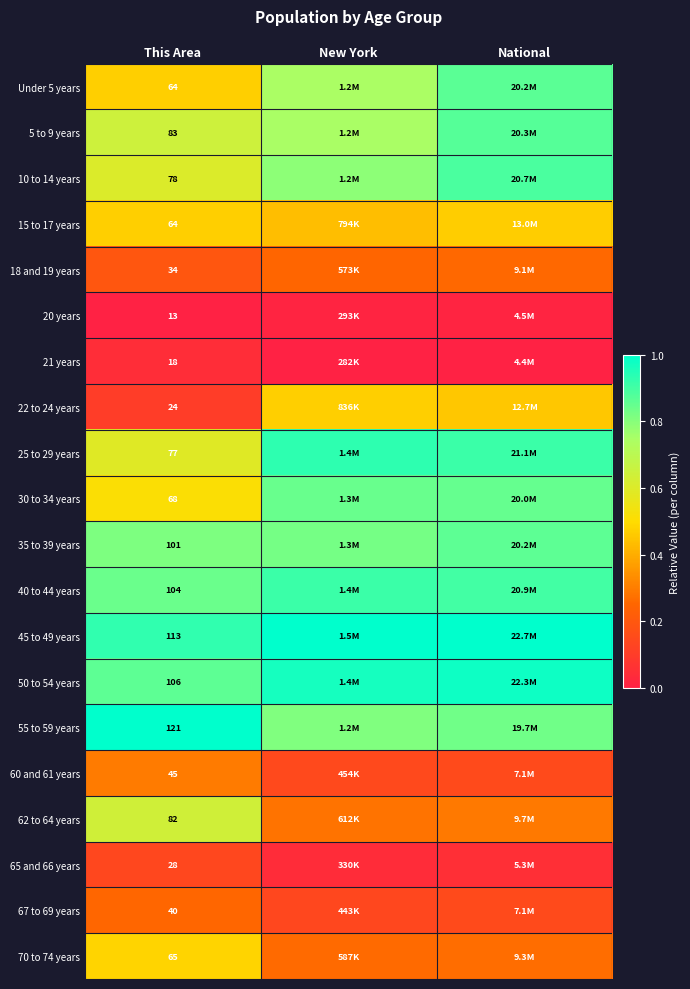

Rank the series at This Area from highest to lowest value.

55 to 59 years, 45 to 49 years, 50 to 54 years, 40 to 44 years, 35 to 39 years, 5 to 9 years, 62 to 64 years, 10 to 14 years, 25 to 29 years, 30 to 34 years, 70 to 74 years, Under 5 years, 15 to 17 years, 60 and 61 years, 67 to 69 years, 18 and 19 years, 65 and 66 years, 22 to 24 years, 21 years, 20 years